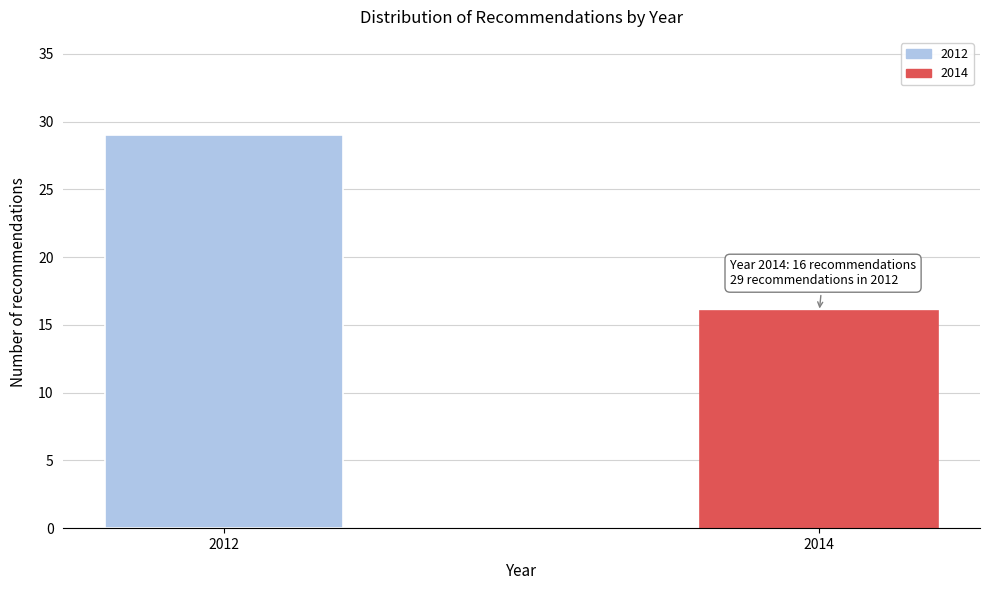

Reading left to right, transcribe all the data shown in this chart.

29	16